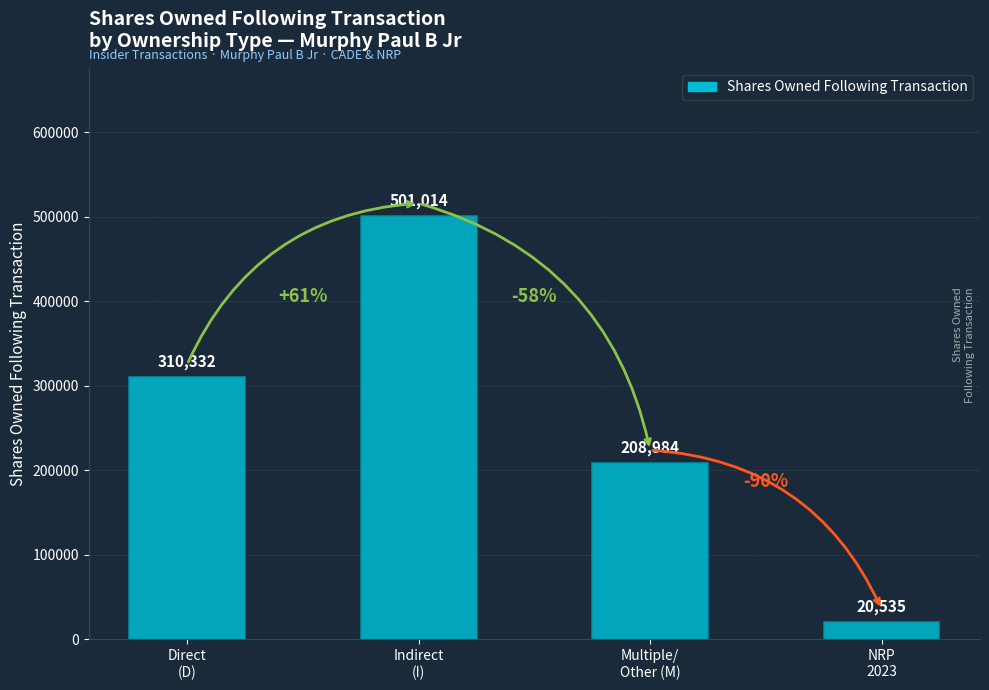

Reading left to right, list all the values displayed in this chart.

310332	501014	208984	20535